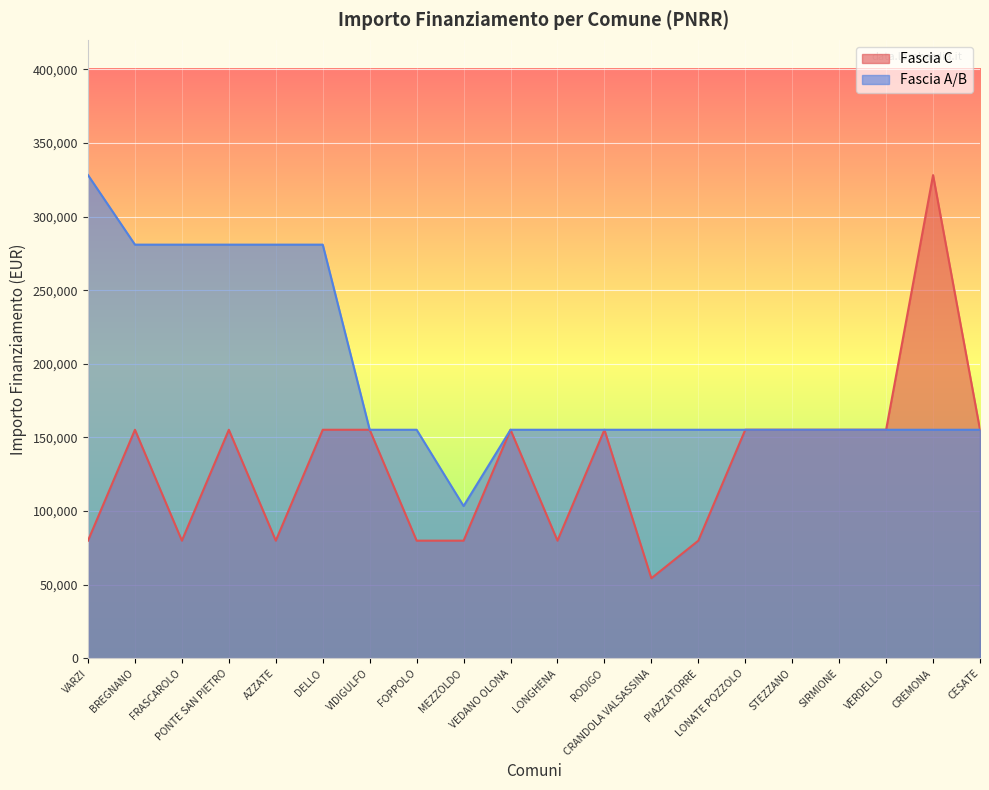

What is the difference between the second highest and minimum values?

177488